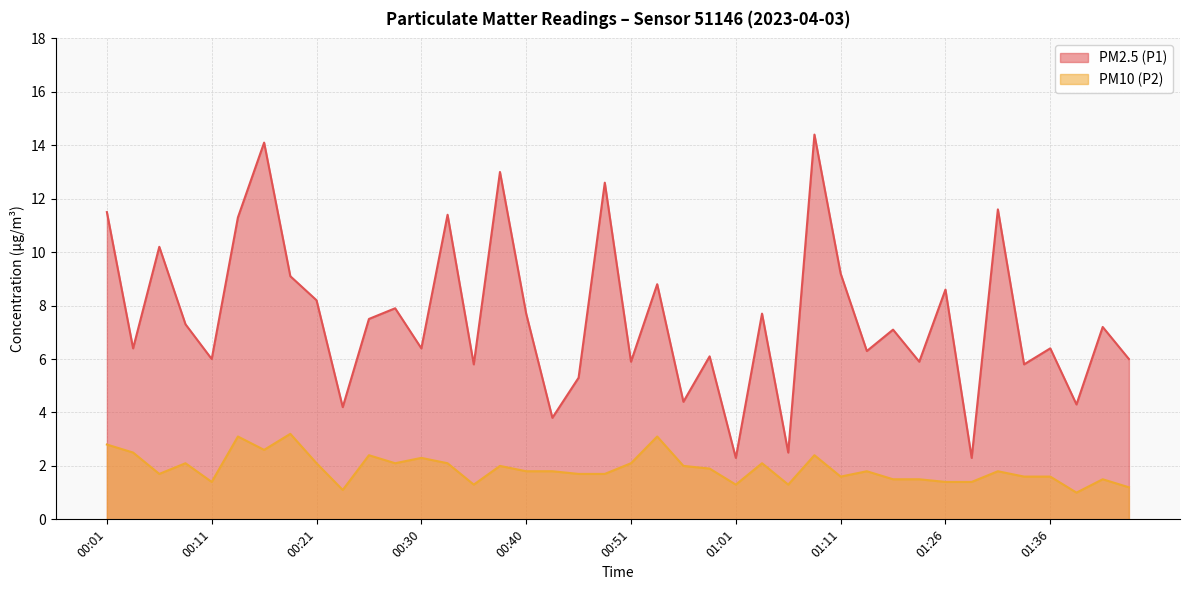

Between 00:58 and 00:11, which is larger?

00:58